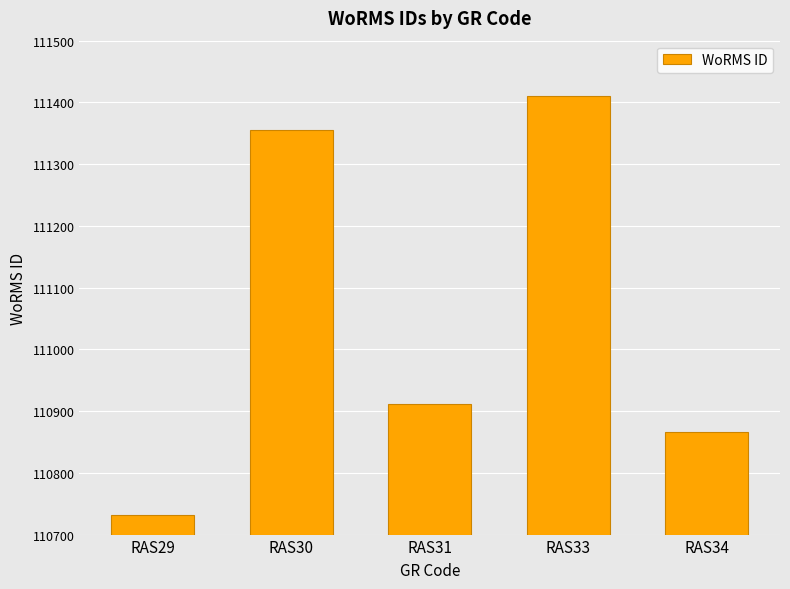

At which category does the chart reach its peak across all series?

RAS33